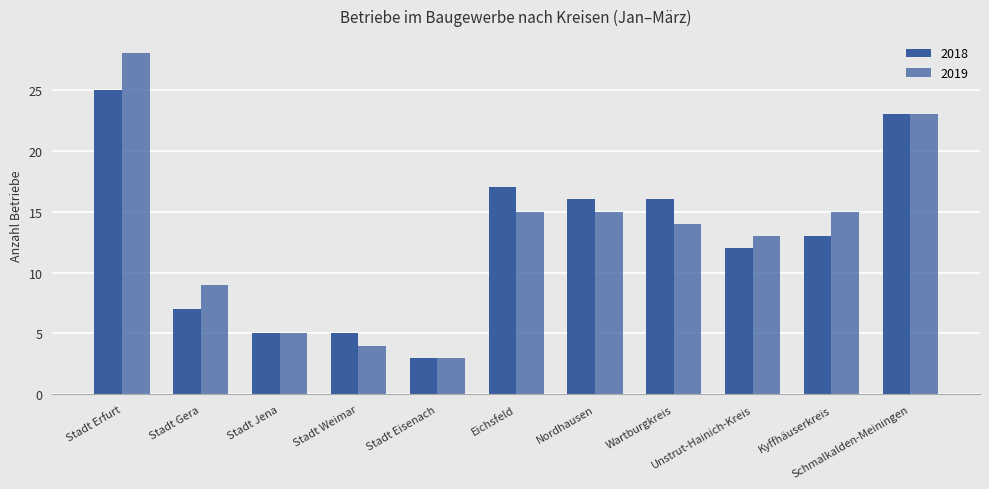

Between Stadt Jena and Schmalkalden-Meiningen, which is larger?

Schmalkalden-Meiningen